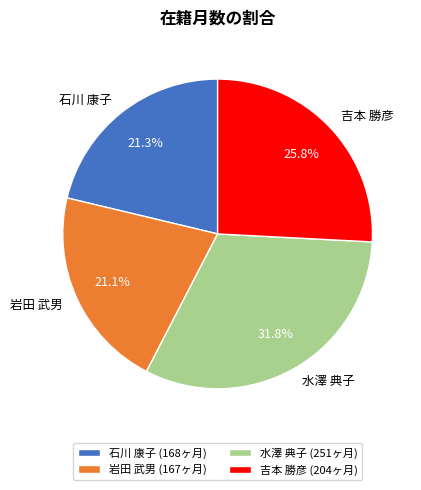

Does 岩田 武男 account for over 50% of the chart?

No